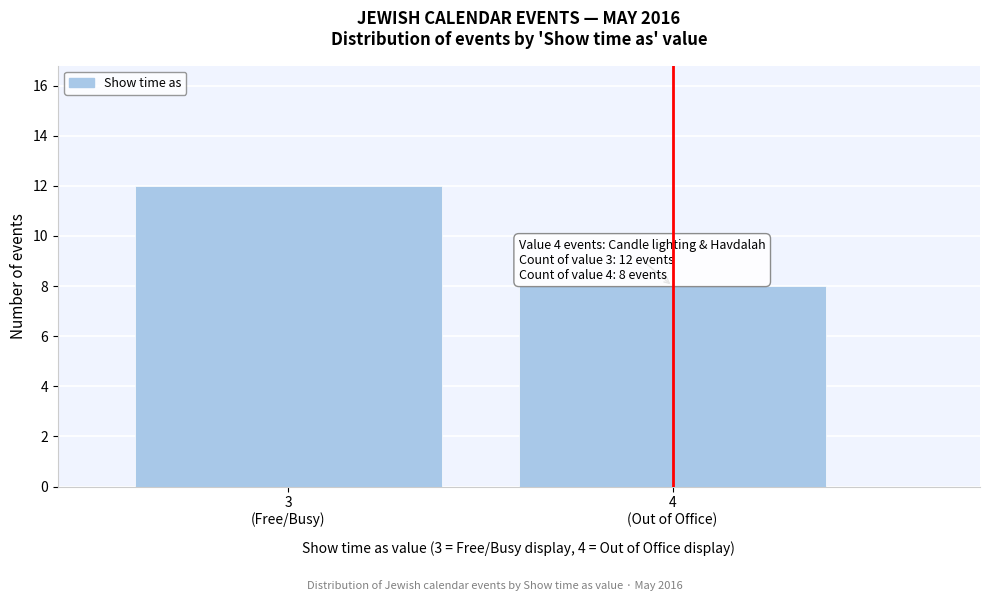

Reading left to right, what are all the values shown in this chart?

12	8